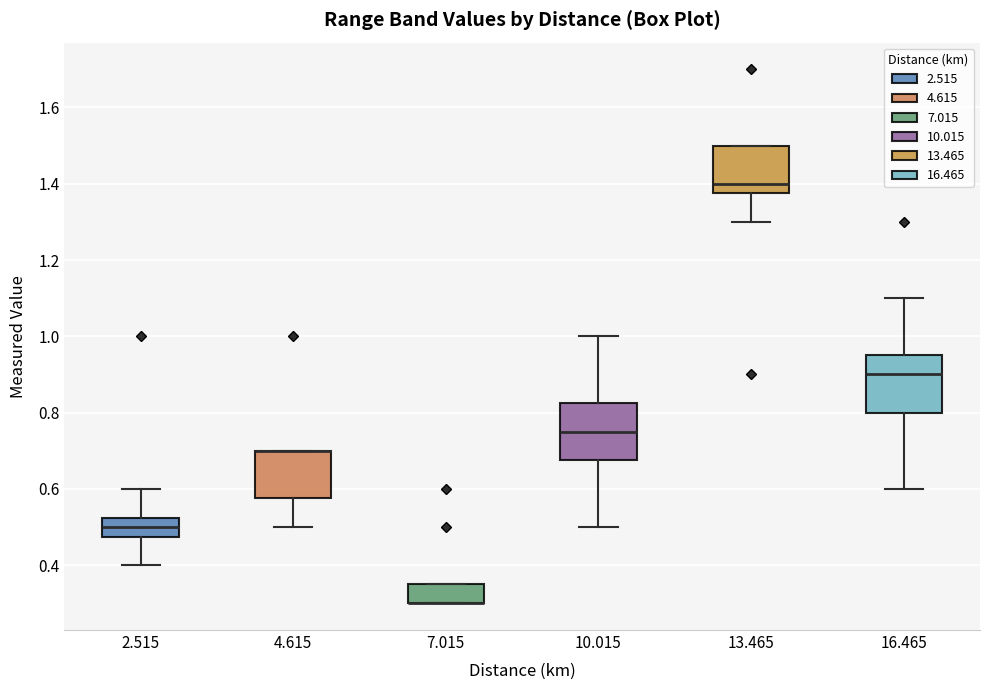

Reading left to right, transcribe this box plot: for each box, give where its median line is, the range the box spans, and where its two whiskers end, as read against the y-axis. The values are not printed on the chart, so give them approximately, as read against the axis.

2.515: median 0.50, box 0.48 to 0.52, whiskers 0.40 to 0.60
4.615: median 0.70 (drawn on the box's upper edge), box 0.58 to 0.70, whiskers 0.50 to 0.70
7.015: median 0.30 (drawn on the box's lower edge), box 0.30 to 0.36, whiskers 0.30 to 0.36
10.015: median 0.76, box 0.68 to 0.82, whiskers 0.50 to 1.00
13.465: median 1.40, box 1.38 to 1.50, whiskers 1.30 to 1.50
16.465: median 0.90, box 0.80 to 0.96, whiskers 0.60 to 1.10